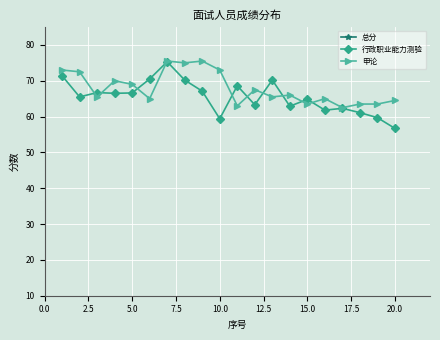

True or false: 总分 and 行政职业能力测验 intersect in this chart.

False